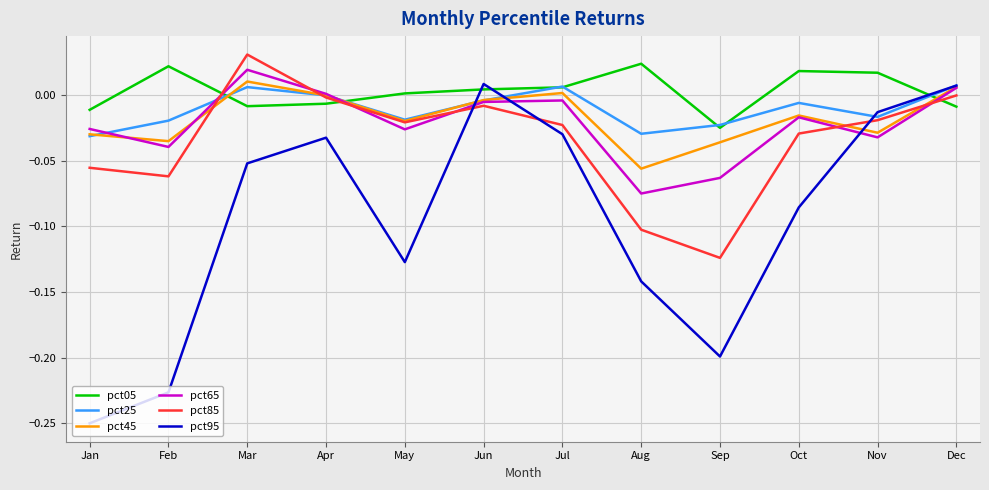

True or false: pct65 and pct05 intersect in this chart.

True